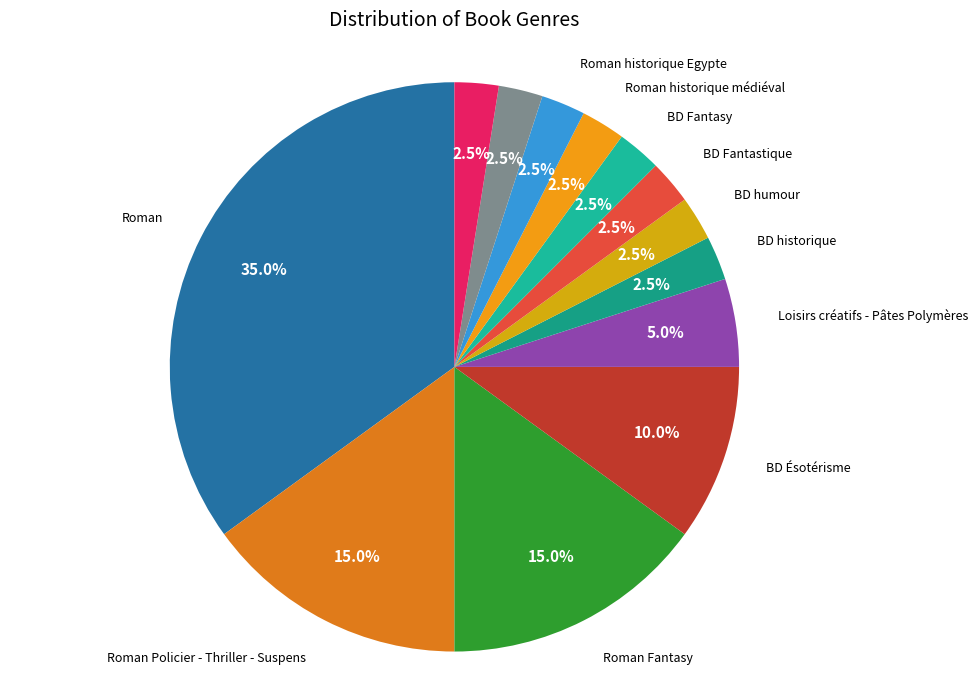

What is the largest slice in the pie chart?

Roman